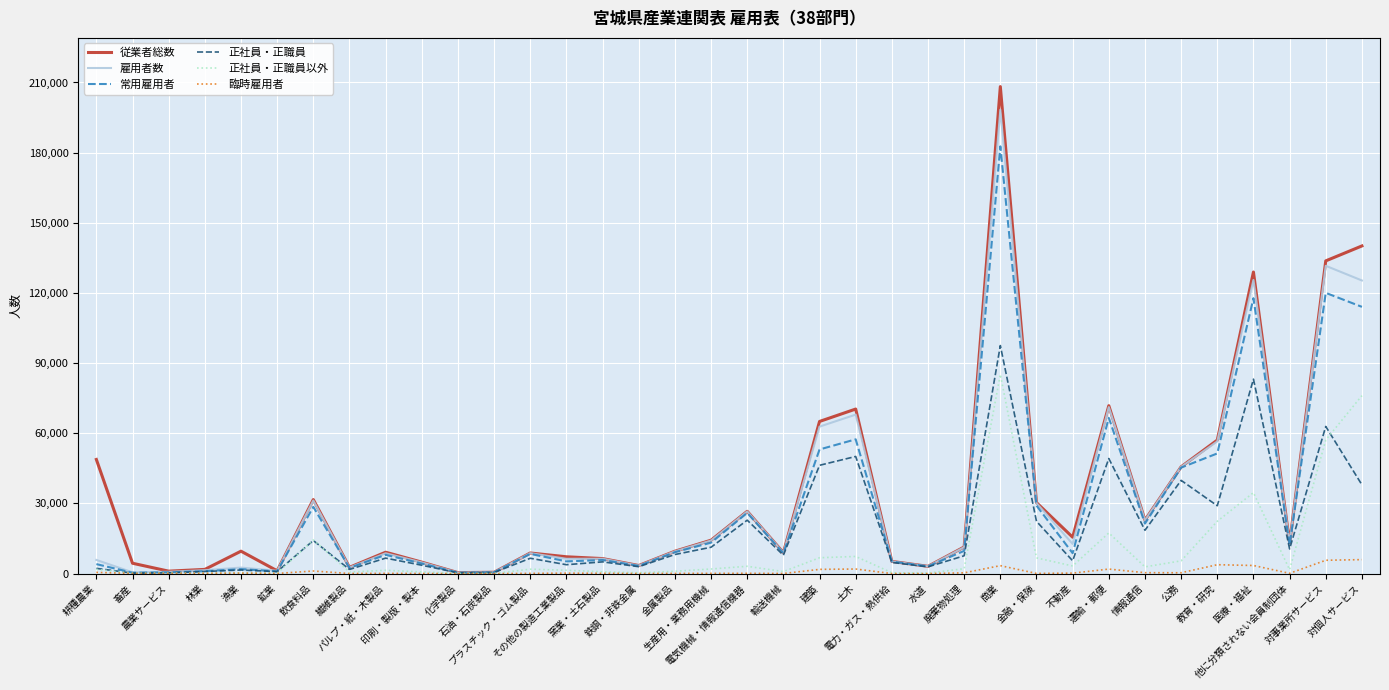

The 従業者総数 series shows 15547 at 不動産. True or false?

True